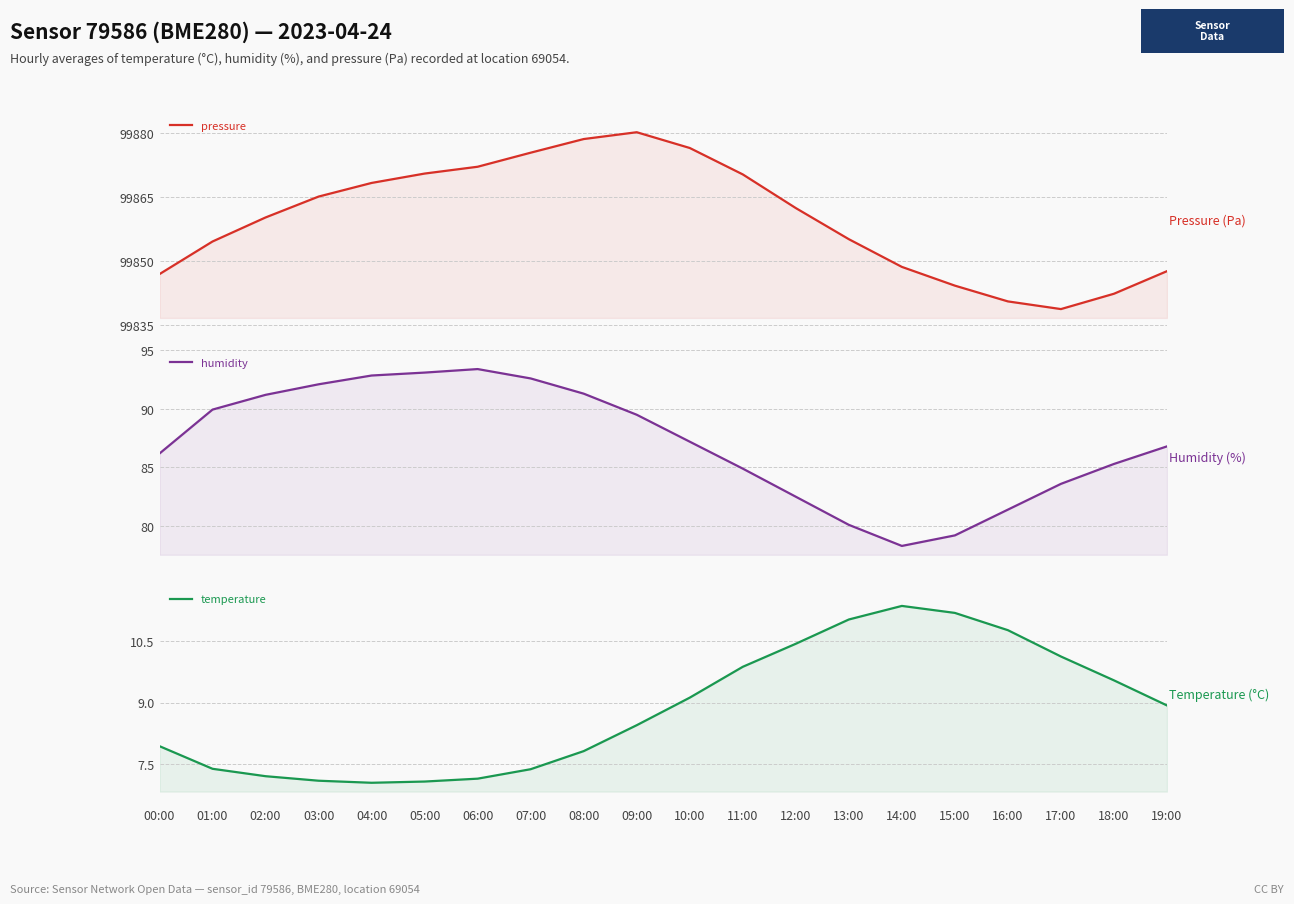

Reading right to left, extract all data points from this chart.

pressure: 99847.6	99842.3	99838.7	99840.5	99844.2	99848.6	99855.1	99862.4	99870.3	99876.5	99880.2	99878.6	99875.4	99872.1	99870.5	99868.3	99865.1	99860.2	99854.6	99846.9
humidity: 86.8	85.3	83.6	81.4	79.2	78.3	80.1	82.5	84.9	87.2	89.5	91.3	92.6	93.4	93.1	92.8	92.1	91.2	89.9	86.2
temperature: 8.9	9.5	10.1	10.8	11.2	11.3	11.0	10.4	9.9	9.1	8.4	7.8	7.4	7.2	7.1	7.0	7.1	7.2	7.4	7.9